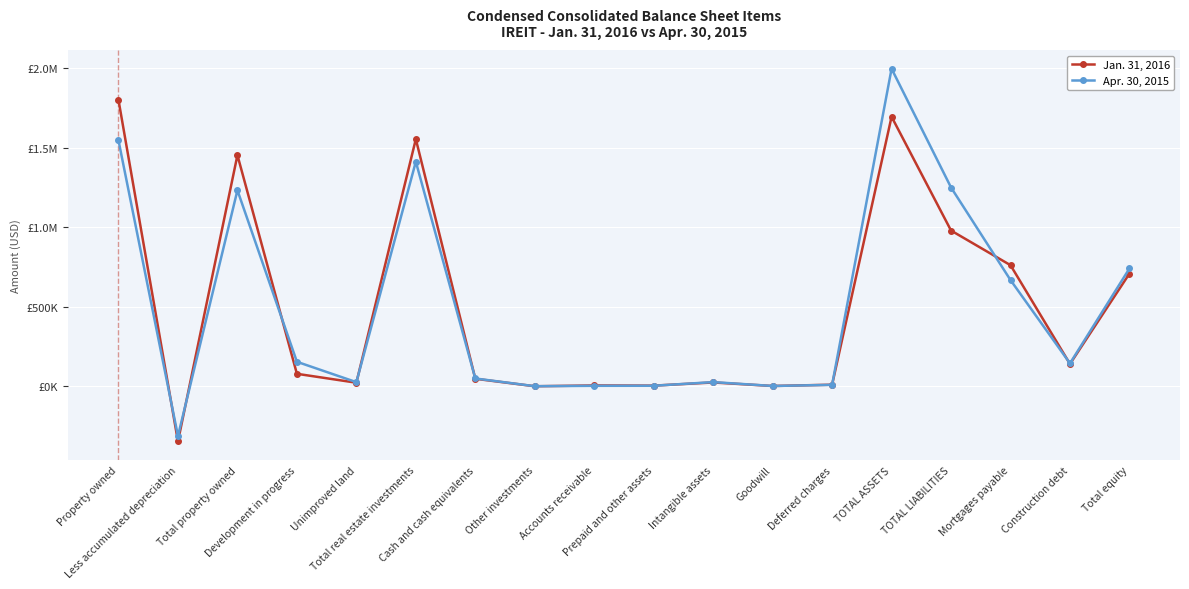

Reading left to right, what are all the values shown in this chart?

Jan. 31, 2016: Property owned=1801019	Less accumulated depreciation=-346895	Total property owned=1454124	Development in progress=78341	Unimproved land=22304	Total real estate investments=1554769	Cash and cash equivalents=47117	Other investments=50	Accounts receivable=5118	Prepaid and other assets=3943	Intangible assets=23913	Goodwill=1715	Deferred charges=9816	TOTAL ASSETS=1695809	TOTAL LIABILITIES=979636	Mortgages payable=761645	Construction debt=140264	Total equity=708929
Apr. 30, 2015: Property owned=1546367	Less accumulated depreciation=-313308	Total property owned=1233059	Development in progress=153994	Unimproved land=25827	Total real estate investments=1412880	Cash and cash equivalents=48970	Other investments=329	Accounts receivable=2865	Prepaid and other assets=3174	Intangible assets=26213	Goodwill=1718	Deferred charges=8864	TOTAL ASSETS=1997837	TOTAL LIABILITIES=1250515	Mortgages payable=668112	Construction debt=144111	Total equity=740954